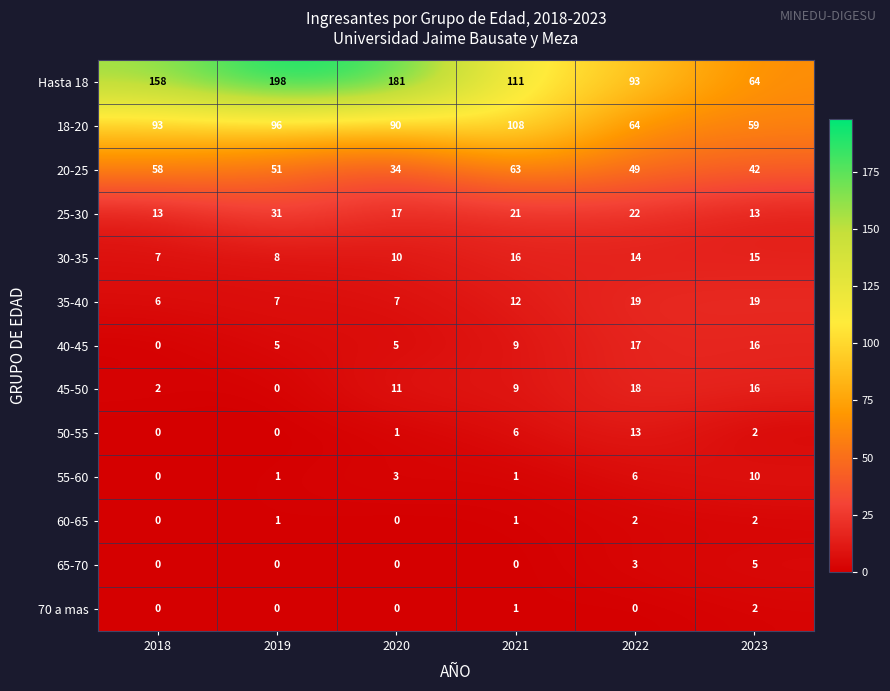

What is the difference between the maximum and minimum values in the 40-45 series?

17